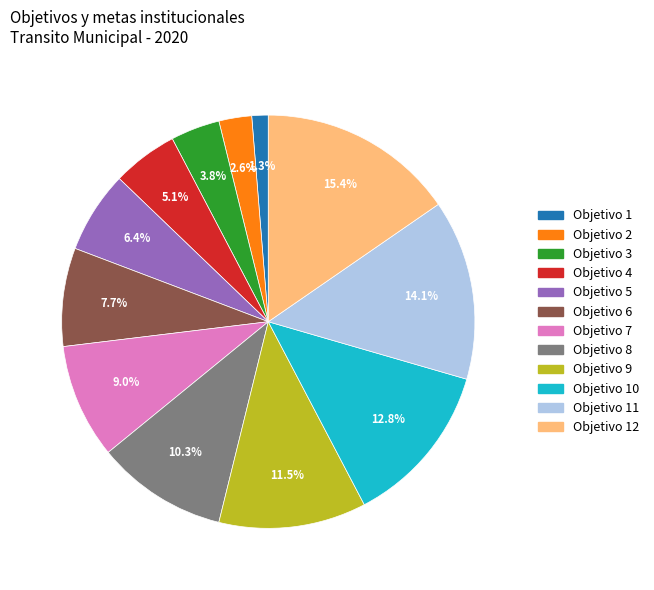

Does any single category account for the majority?

No